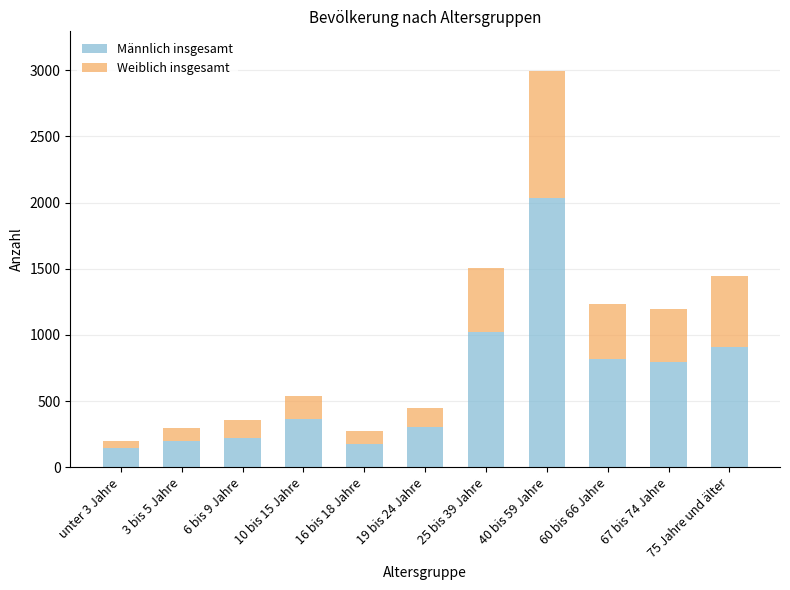

What is the difference between the maximum and minimum values in the Männlich insgesamt series?

1894